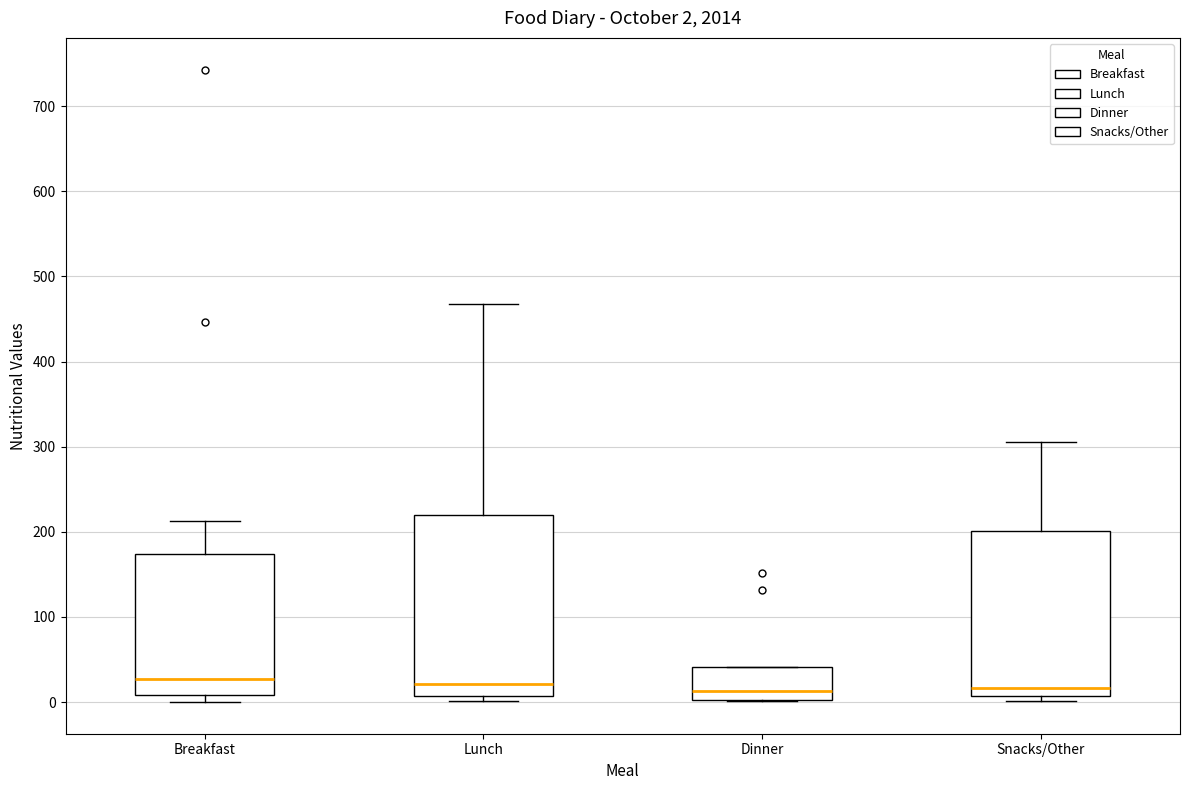

Comparing the boxes themselves (not the whiskers), which one is the tallest?

Lunch